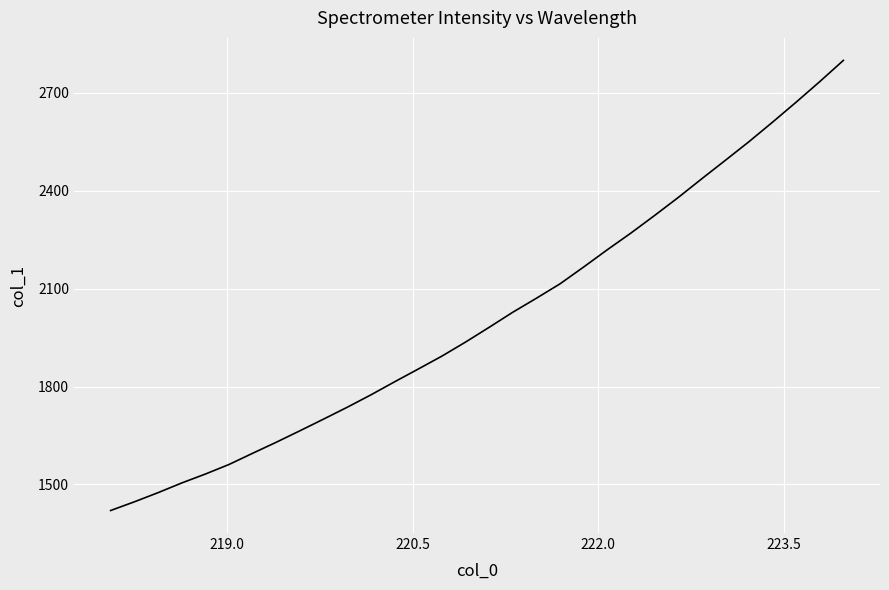

True or false: there are more than 1 points higher than both neighbors.

False